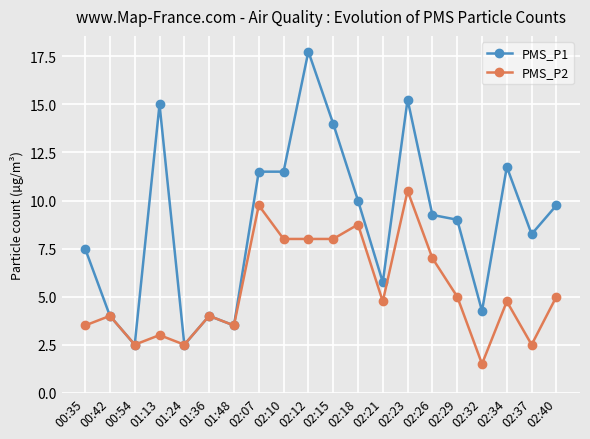

What are all the series names shown in the legend?

PMS_P1, PMS_P2